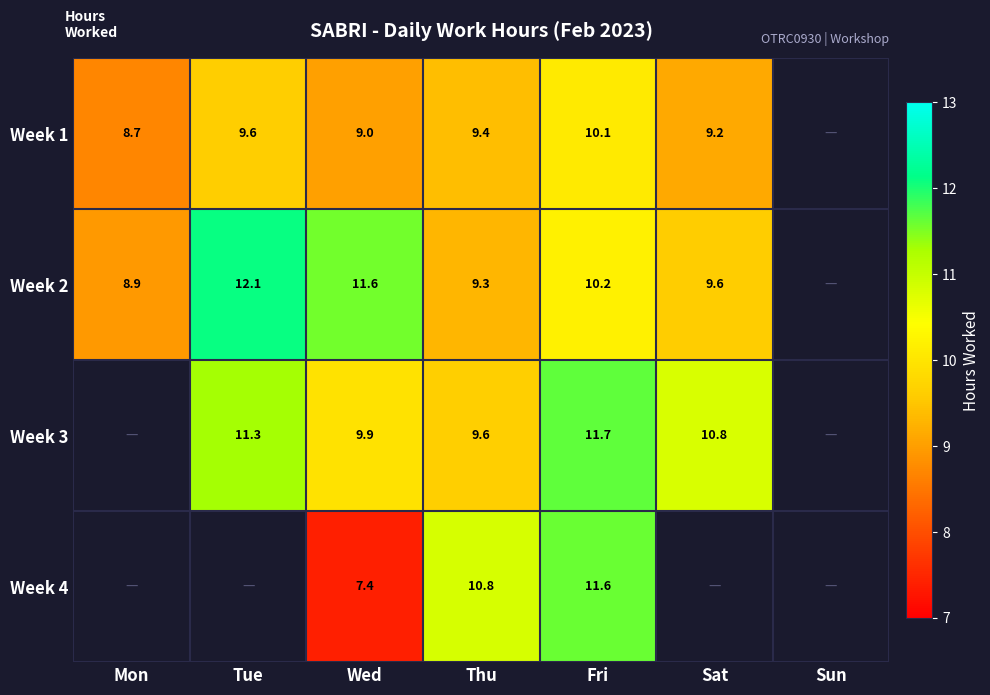

Is the value of Week 2 at Fri greater than the value of Week 1 at Fri?

Yes